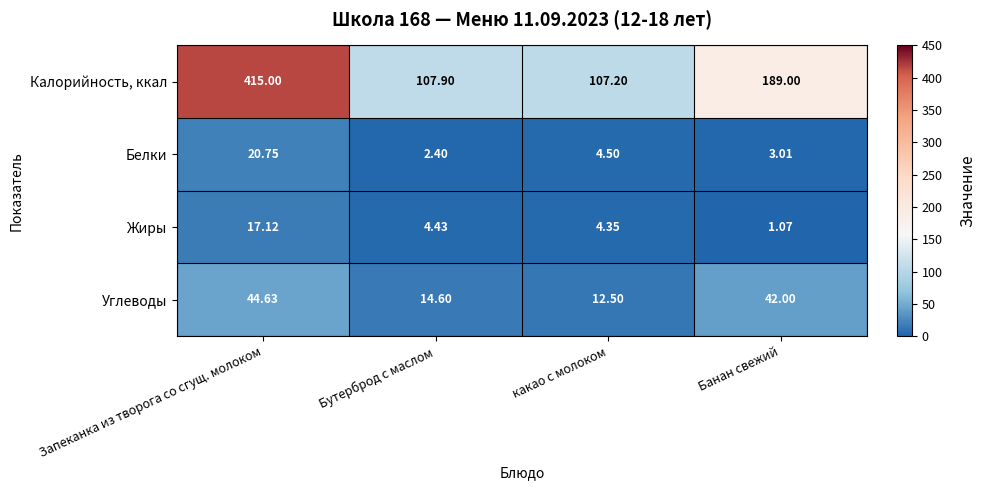

At Банан свежий, list the series in order from largest to smallest.

Калорийность, ккал, Углеводы, Белки, Жиры